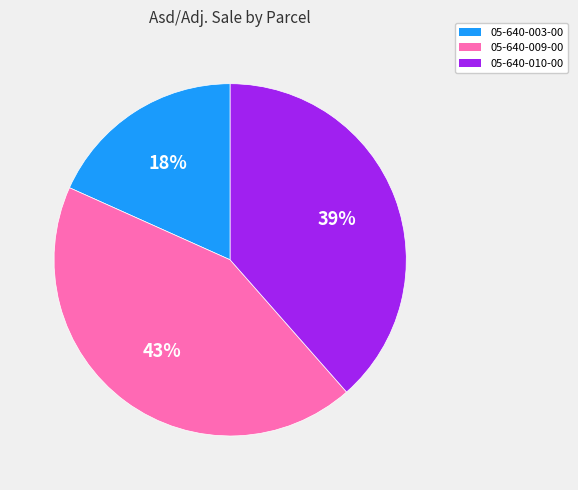

Count the number of slices in the pie.

3